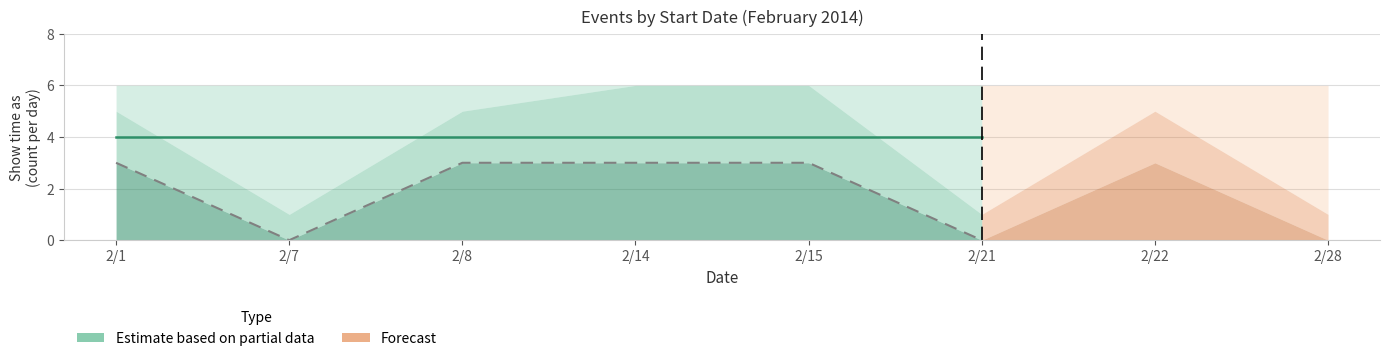

What is the sum of the Timed events (Show=4) values at 2/8 and 2/22?

8